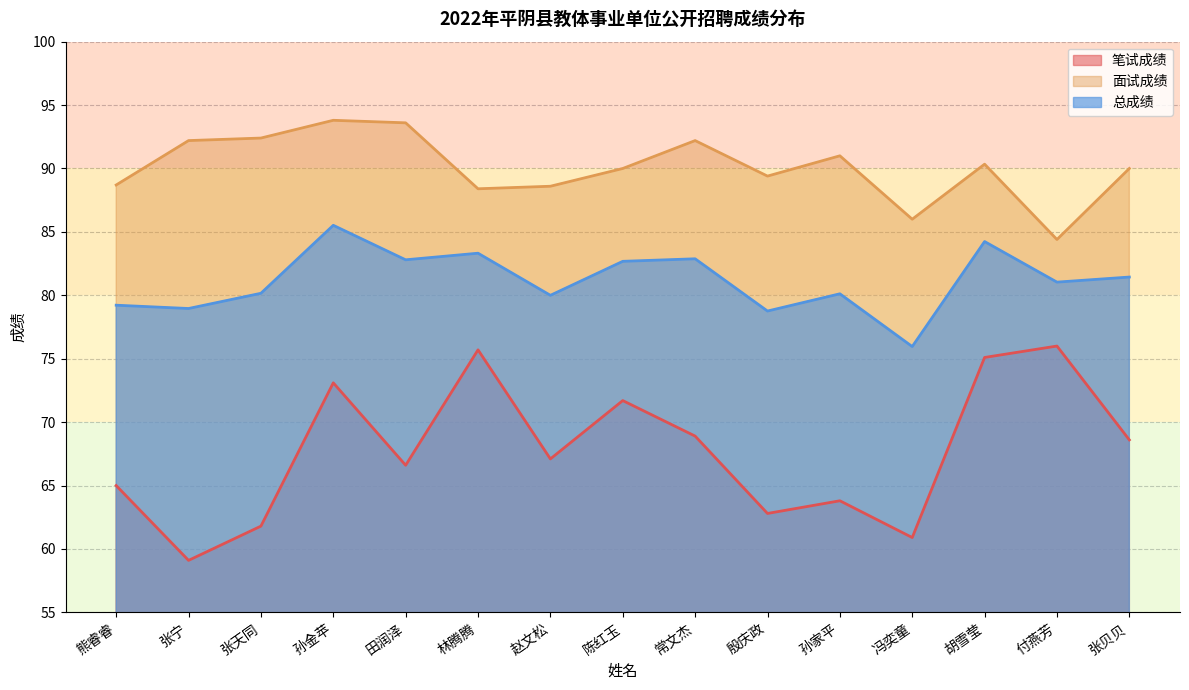

Rank the series by their maximum value, from lowest to highest.

笔试成绩, 总成绩, 面试成绩